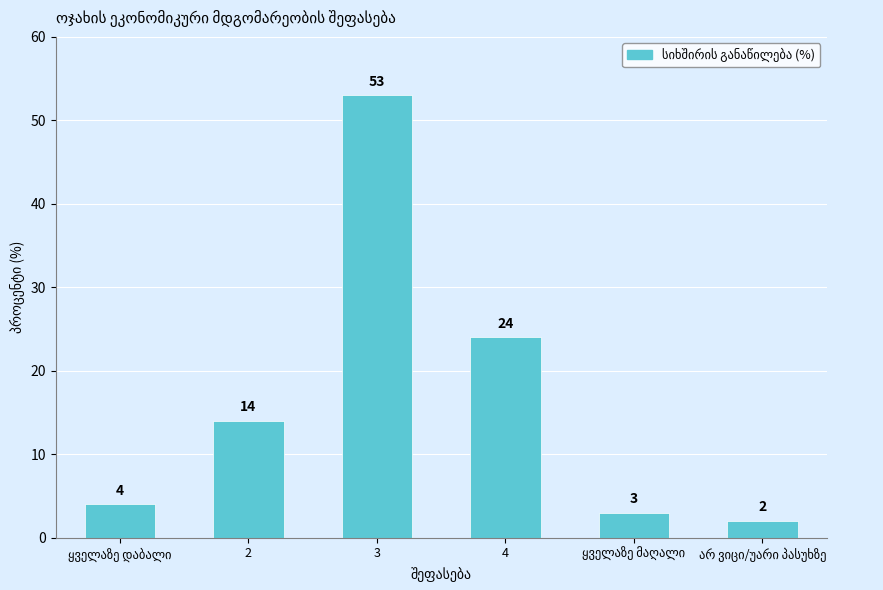

What is the sum of the values at 4 and 3?

77